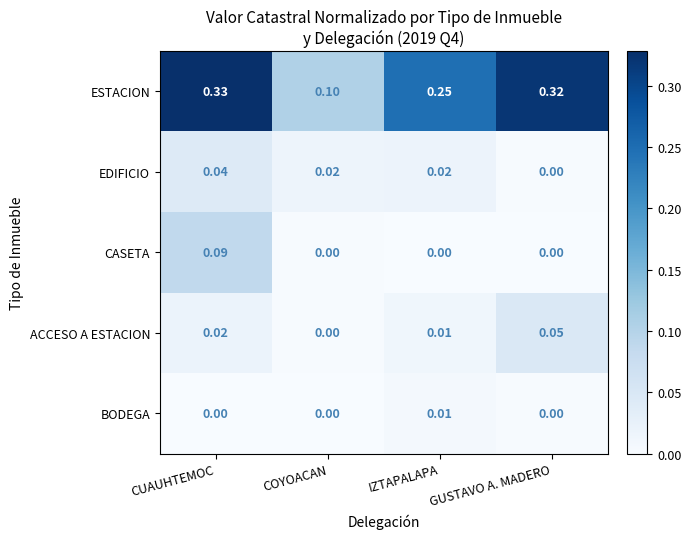

Where is ESTACION nearest to the value 0?

COYOACAN